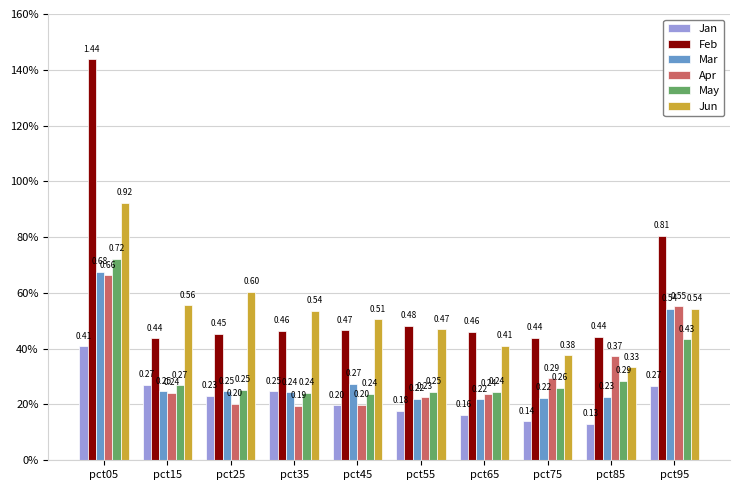

Which series has the largest total across all categories?

Feb